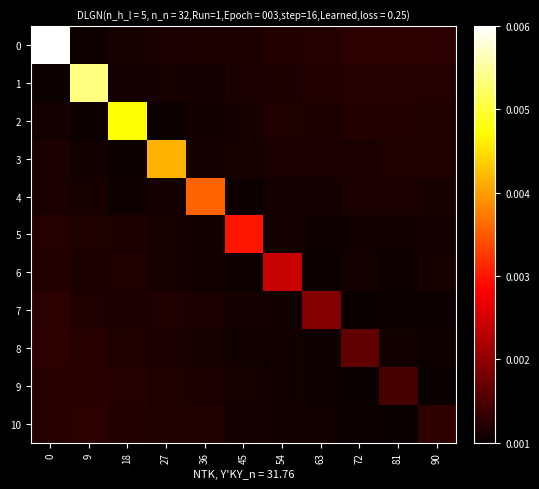

Between 72 and 54, which is larger?

72